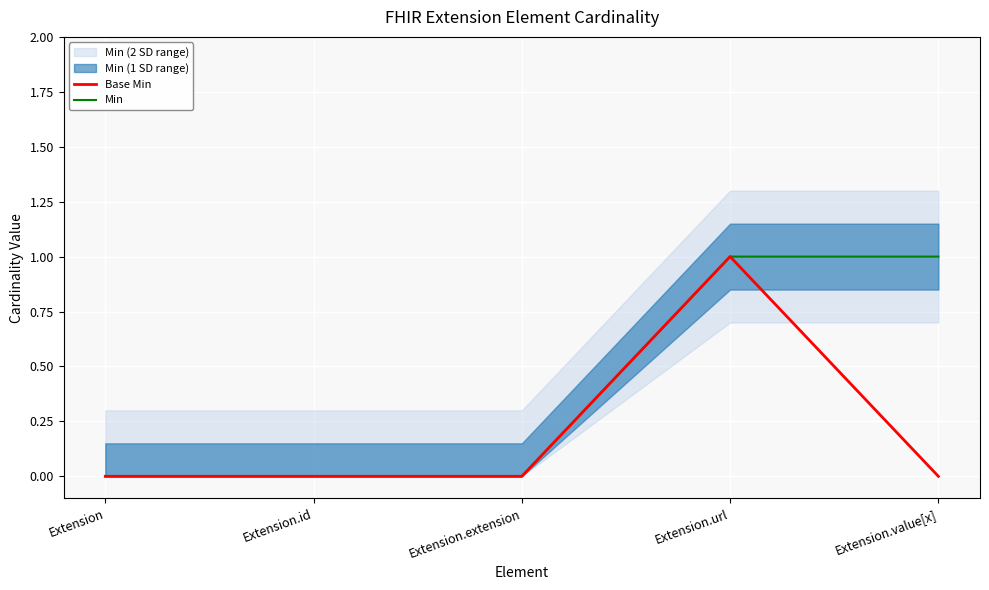

List the series in order of their peak value, lowest first.

Base Min, Min